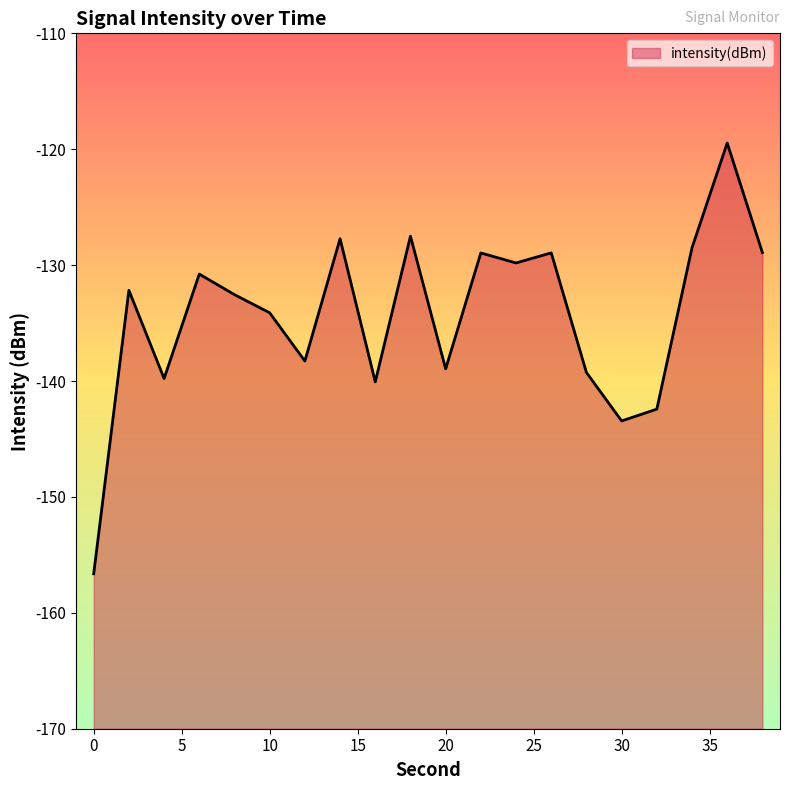

Reading right to left, extract all data points from this chart.

-128.9	-119.5	-128.5	-142.4	-143.4	-139.3	-128.9	-129.8	-128.9	-138.9	-127.5	-140.1	-127.7	-138.3	-134.1	-132.5	-130.8	-139.8	-132.2	-156.6